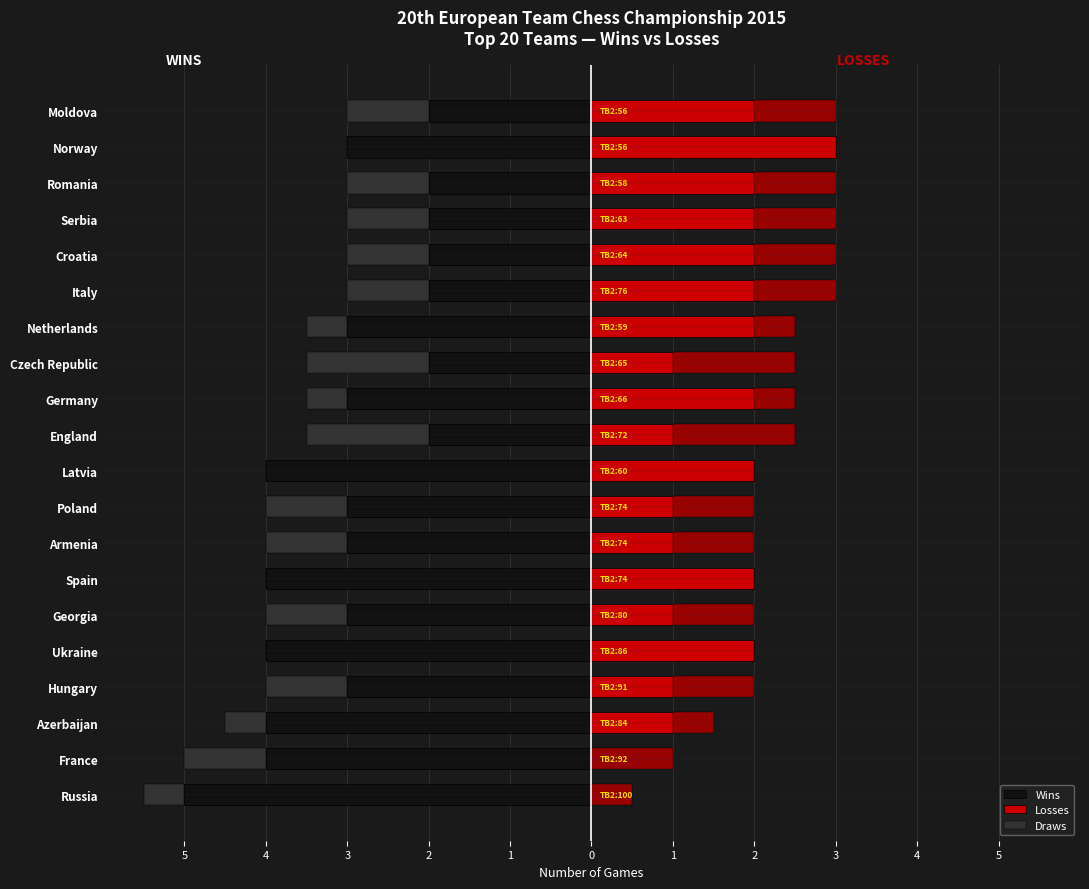

Is it true that Losses equals 1.6 at Croatia?

False